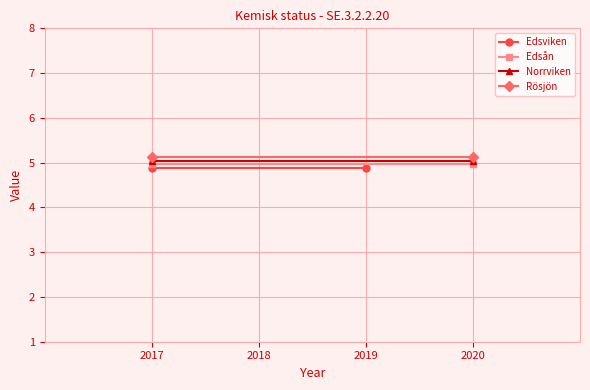

Reading right to left, extract all data points from this chart.

Edsviken: 4.9	4.9
Edsån: 5.0	5.0
Norrviken: 5.0	5.0
Rösjön: 5.1	5.1